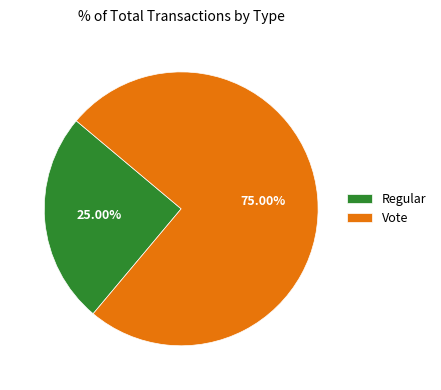

How many slices are in this pie chart?

2